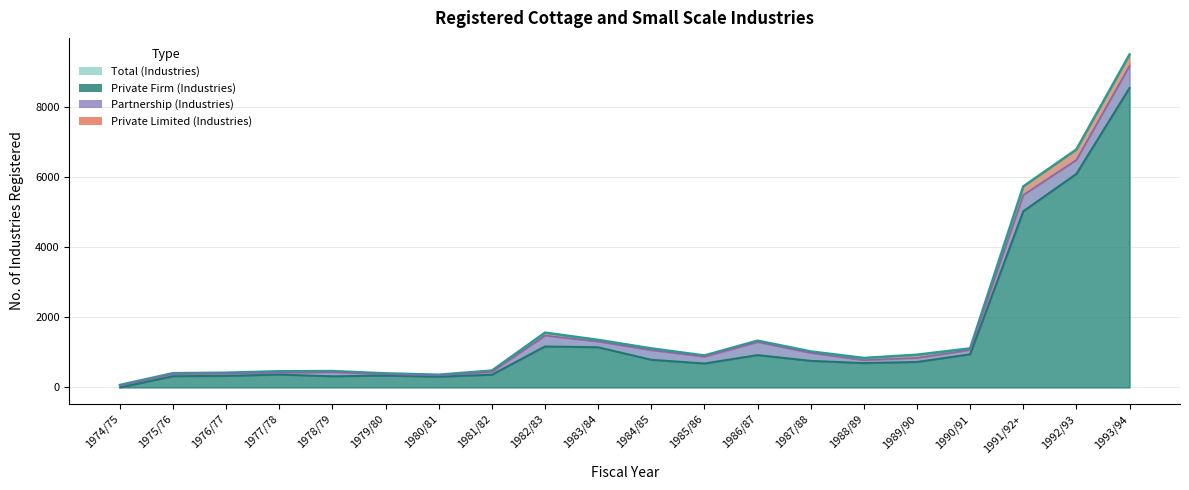

Which category has the lowest value in the Private Firm (Industries) series?

1974/75